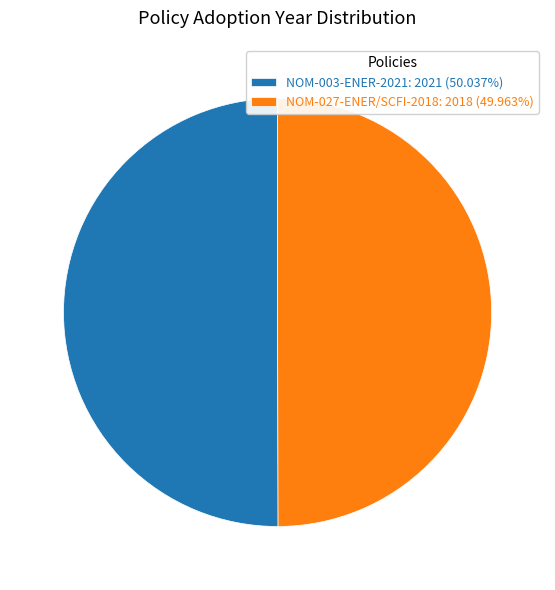

What is the ratio of the value at NOM-003-ENER-2021: 2021 (50.037%) to the value at NOM-027-ENER/SCFI-2018: 2018 (49.963%)?

1.0